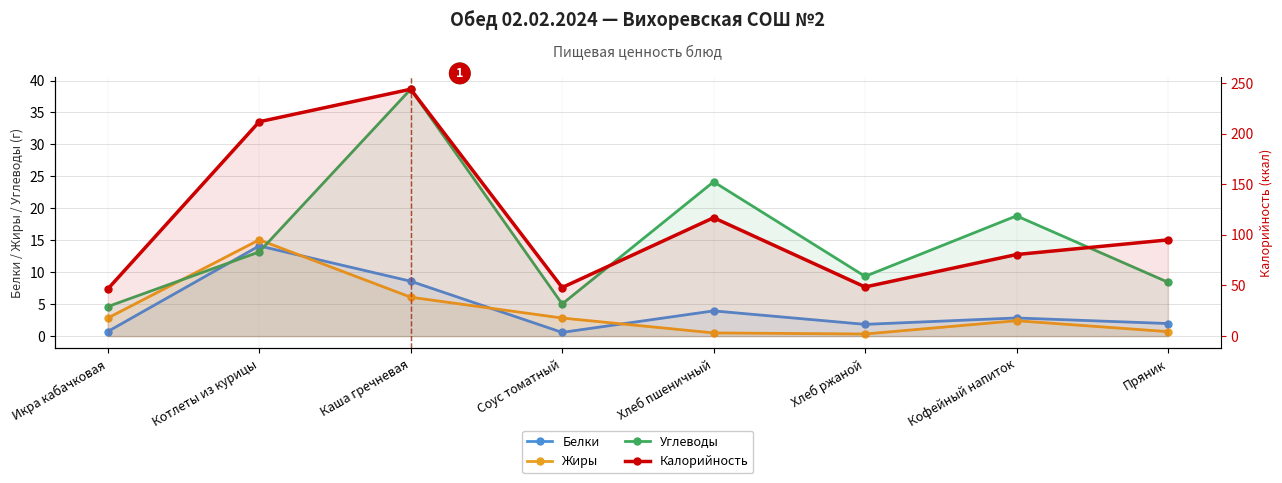

The value of Калорийность at Каша гречневая is 148.7. True or false?

False